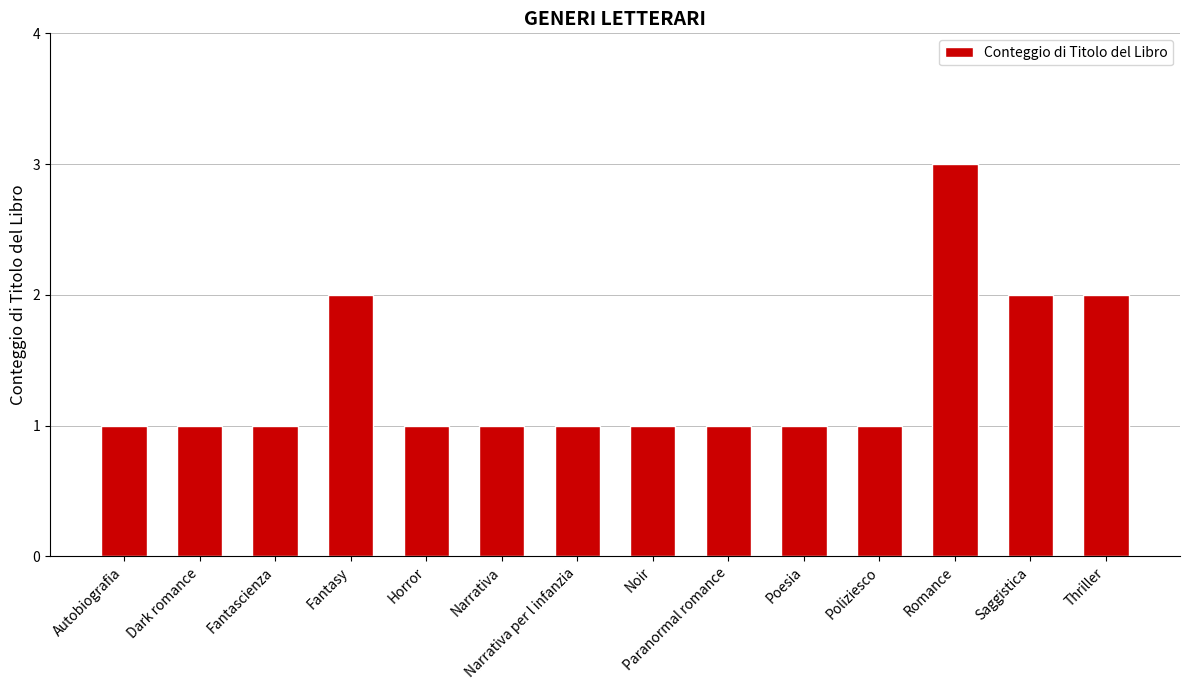

What is the average value?

1